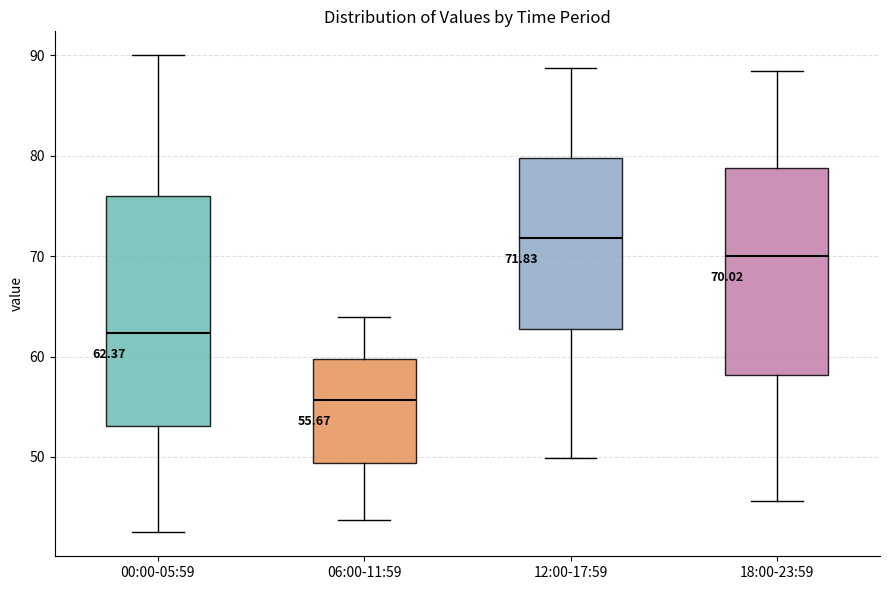

Comparing the boxes themselves (not the whiskers), which one is the tallest?

00:00-05:59